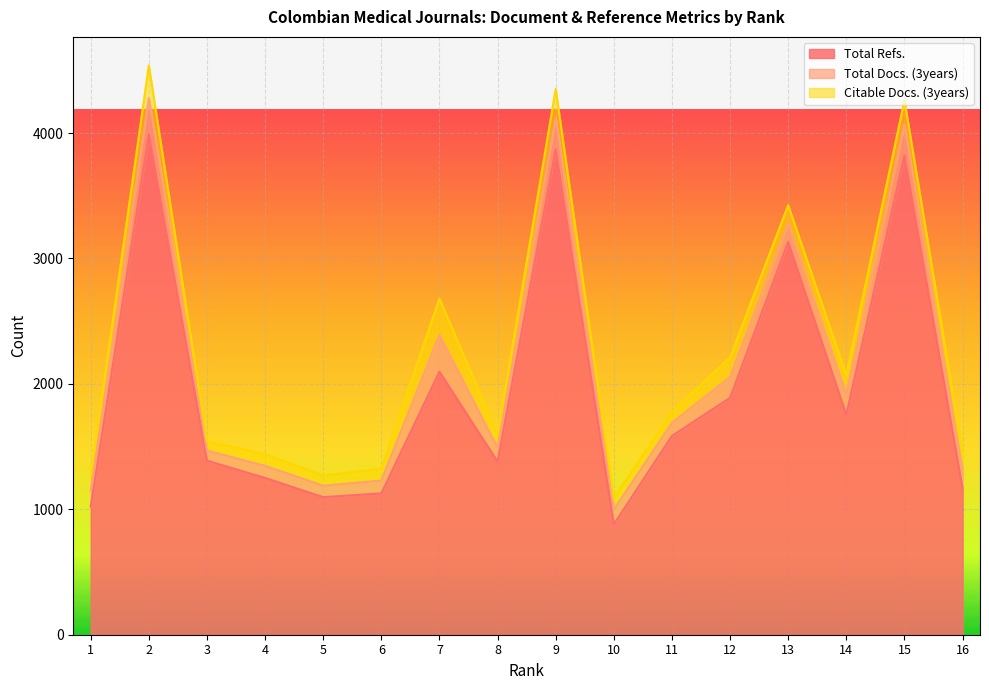

At 3, list the series in order from smallest to largest.

Citable Docs. (3years), Total Docs. (3years), Total Refs.